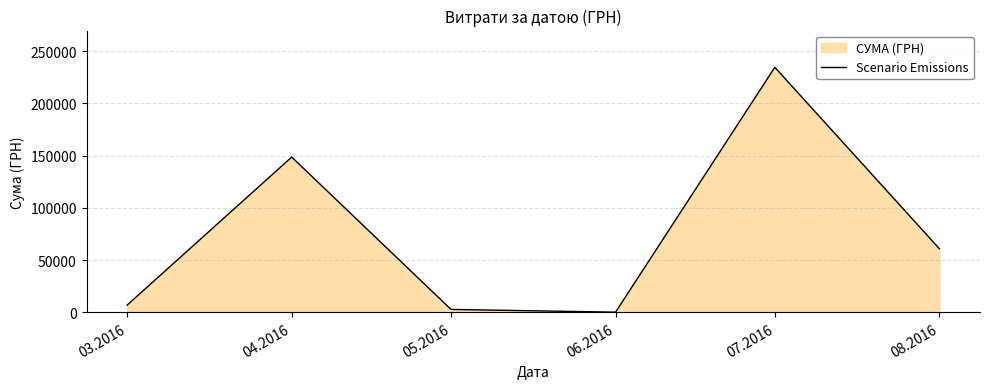

What is the sum of the values at 03.2016 and 08.2016?

67901.0